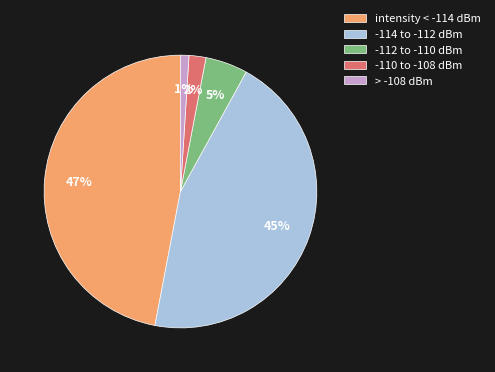

Rank the categories by value from highest to lowest.

intensity < -114 dBm, -114 to -112 dBm, -112 to -110 dBm, -110 to -108 dBm, > -108 dBm